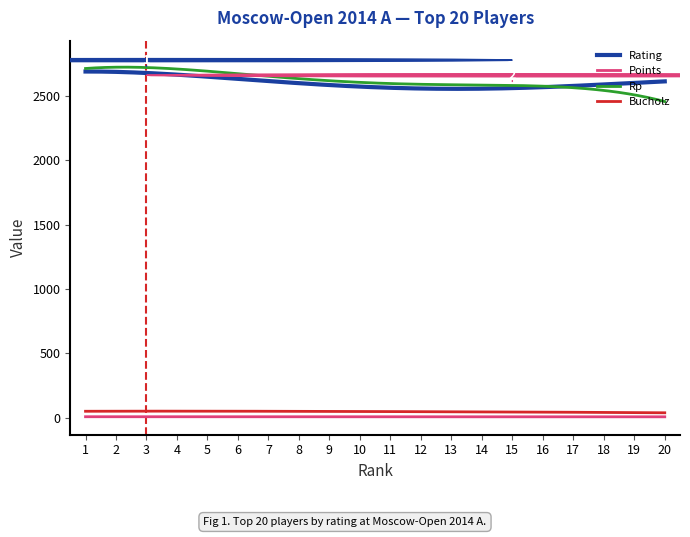

True or false: Rating and Points cross at least once.

False